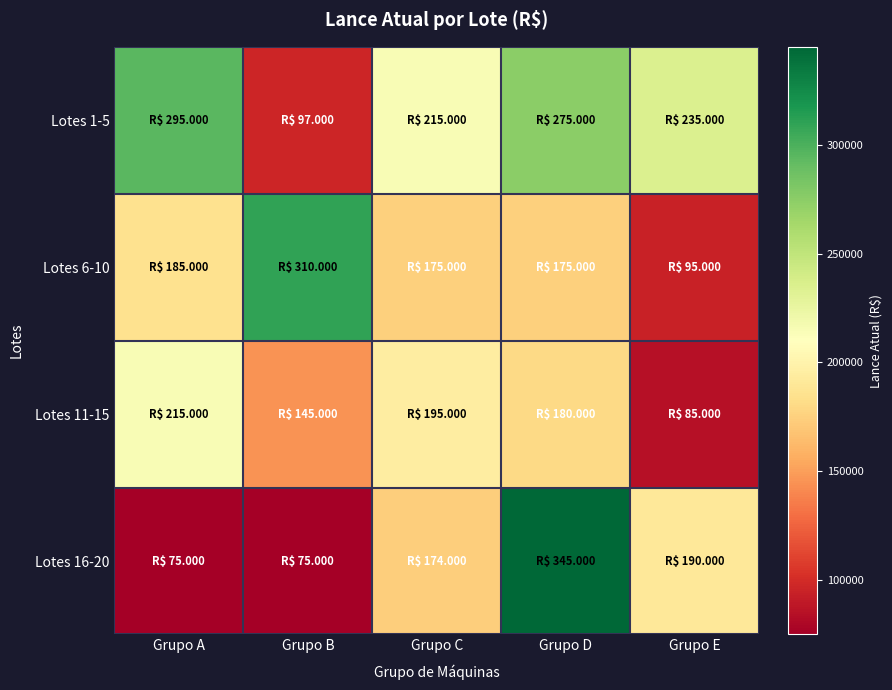

Which series has the largest total across all categories?

Lotes 1-5